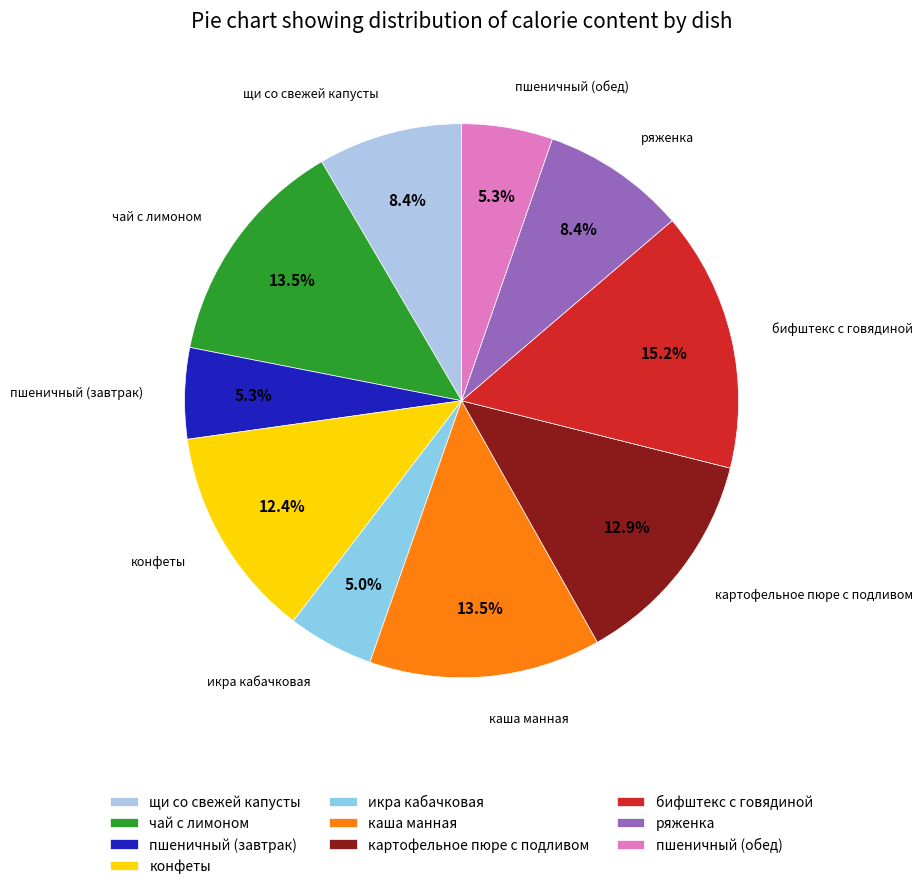

What is the largest slice in the pie chart?

бифштекс с говядиной